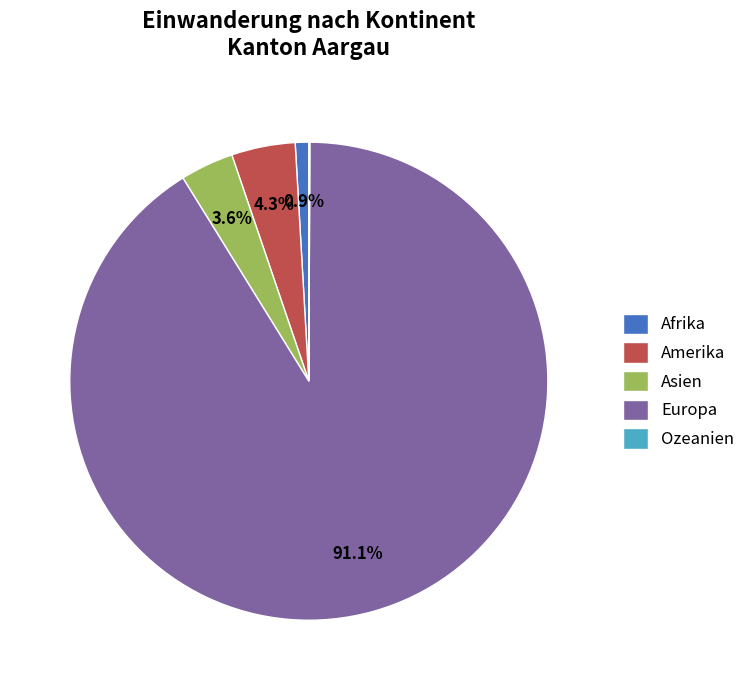

Which has a higher value, Afrika or Europa?

Europa